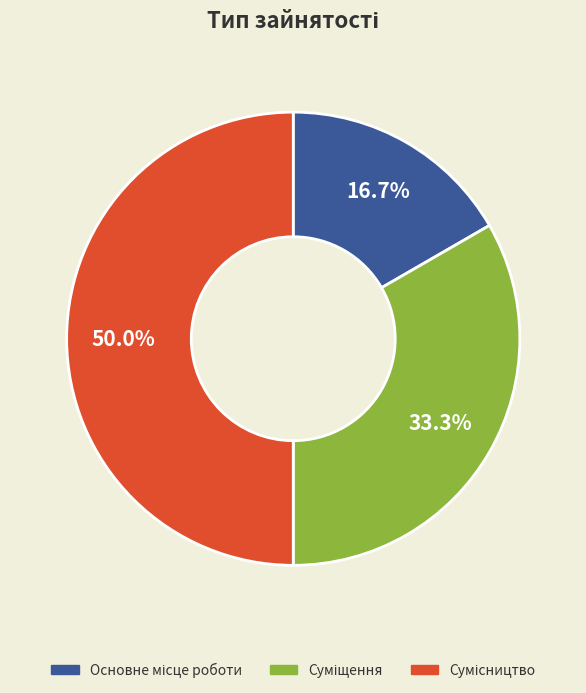

To the nearest percent, what portion does Основне місце роботи represent?

17%